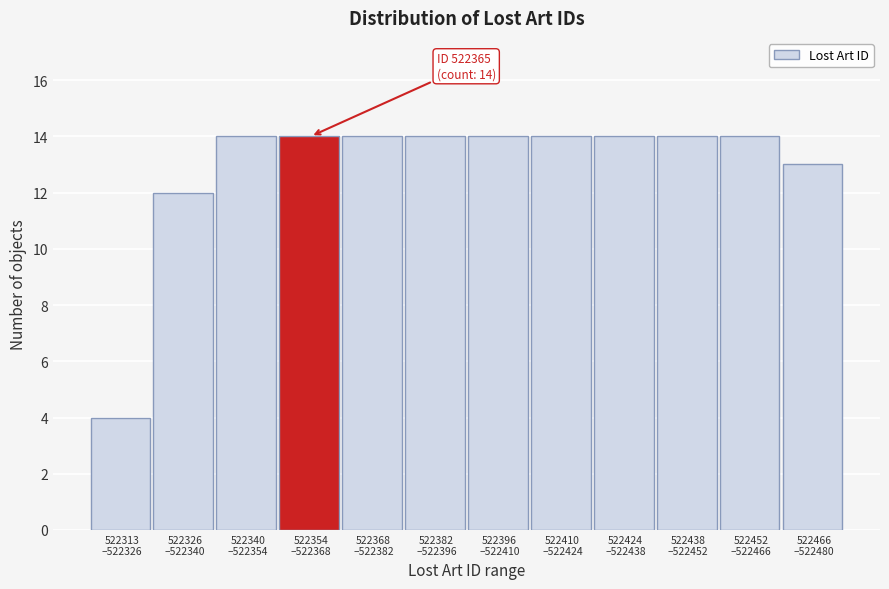

Reading right to left, list all the values displayed in this chart.

13	14	14	14	14	14	14	14	14	14	12	4